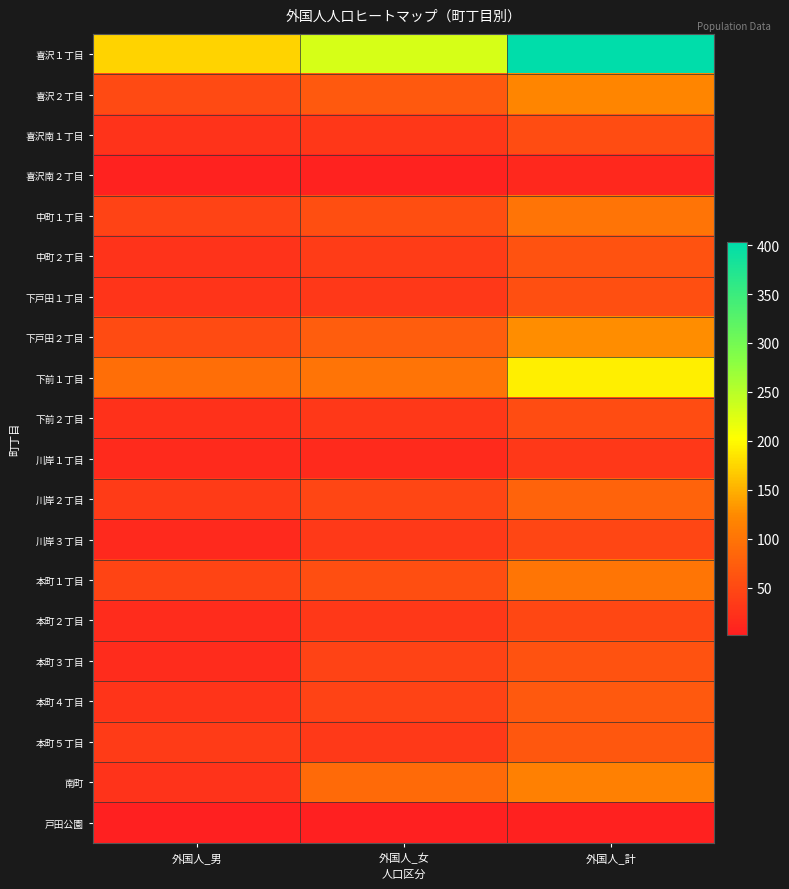

Reading left to right, list all the values displayed in this chart.

喜沢１丁目: 外国人_男=173	外国人_女=230	外国人_計=403
喜沢２丁目: 外国人_男=52	外国人_女=69	外国人_計=121
喜沢南１丁目: 外国人_男=25	外国人_女=30	外国人_計=55
喜沢南２丁目: 外国人_男=6	外国人_女=6	外国人_計=12
中町１丁目: 外国人_男=44	外国人_女=56	外国人_計=100
中町２丁目: 外国人_男=25	外国人_女=36	外国人_計=61
下戸田１丁目: 外国人_男=26	外国人_女=31	外国人_計=57
下戸田２丁目: 外国人_男=53	外国人_女=73	外国人_計=126
下前１丁目: 外国人_男=93	外国人_女=100	外国人_計=193
下前２丁目: 外国人_男=23	外国人_女=31	外国人_計=54
川岸１丁目: 外国人_男=15	外国人_女=16	外国人_計=31
川岸２丁目: 外国人_男=34	外国人_女=47	外国人_計=81
川岸３丁目: 外国人_男=14	外国人_女=33	外国人_計=47
本町１丁目: 外国人_男=45	外国人_女=56	外国人_計=101
本町２丁目: 外国人_男=17	外国人_女=31	外国人_計=48
本町３丁目: 外国人_男=17	外国人_女=43	外国人_計=60
本町４丁目: 外国人_男=26	外国人_女=43	外国人_計=69
本町５丁目: 外国人_男=34	外国人_女=33	外国人_計=67
南町: 外国人_男=25	外国人_女=89	外国人_計=114
戸田公園: 外国人_男=3	外国人_女=2	外国人_計=5